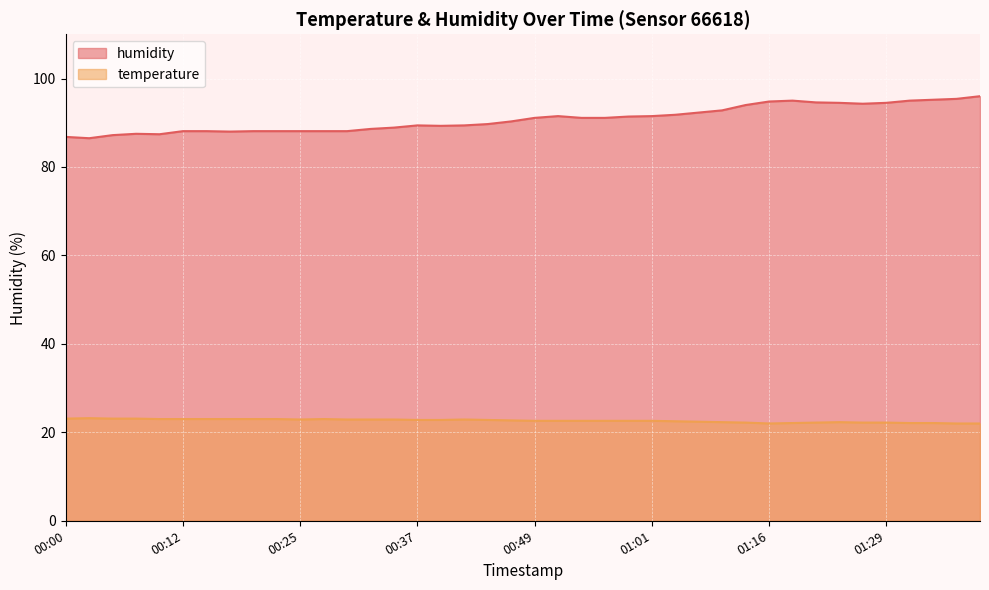

List the labels in order of temperature value, smallest first.

01:16, 01:36, 01:39, 01:19, 01:32, 01:34, 01:14, 01:22, 01:26, 01:29, 01:09, 01:24, 01:06, 01:04, 00:49, 00:51, 00:54, 00:56, 00:59, 01:01, 00:46, 00:37, 00:39, 00:44, 00:25, 00:29, 00:32, 00:34, 00:42, 00:10, 00:12, 00:15, 00:17, 00:20, 00:22, 00:27, 00:00, 00:05, 00:08, 00:03